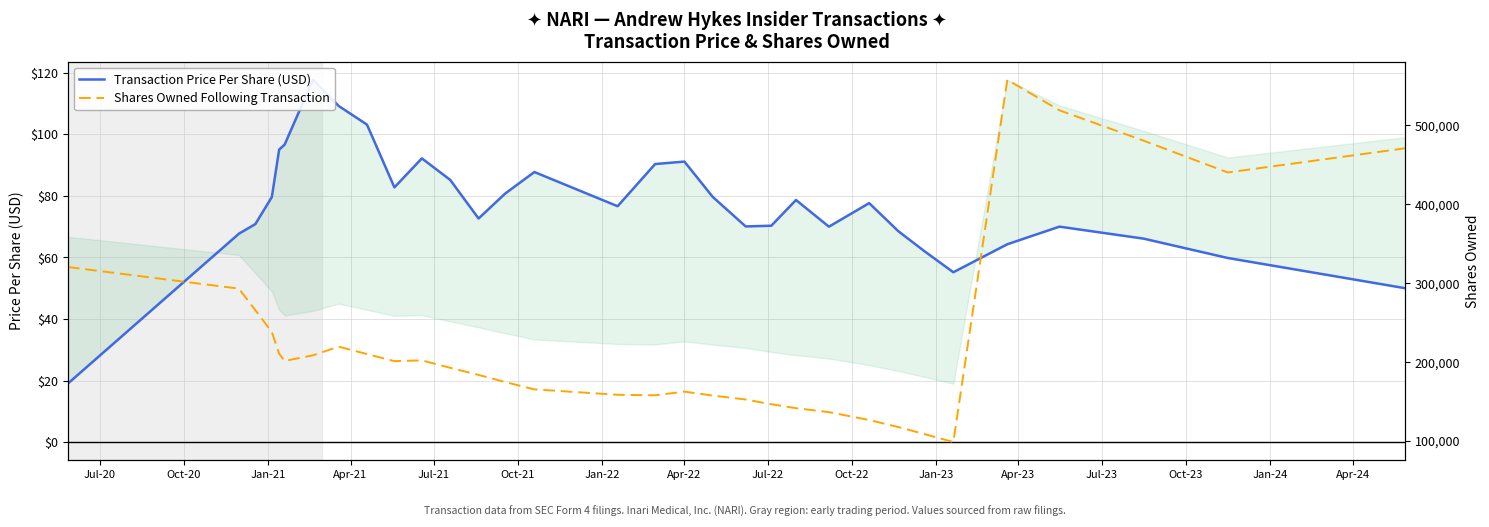

What is the label of the 2nd point from the left?

Oct-20